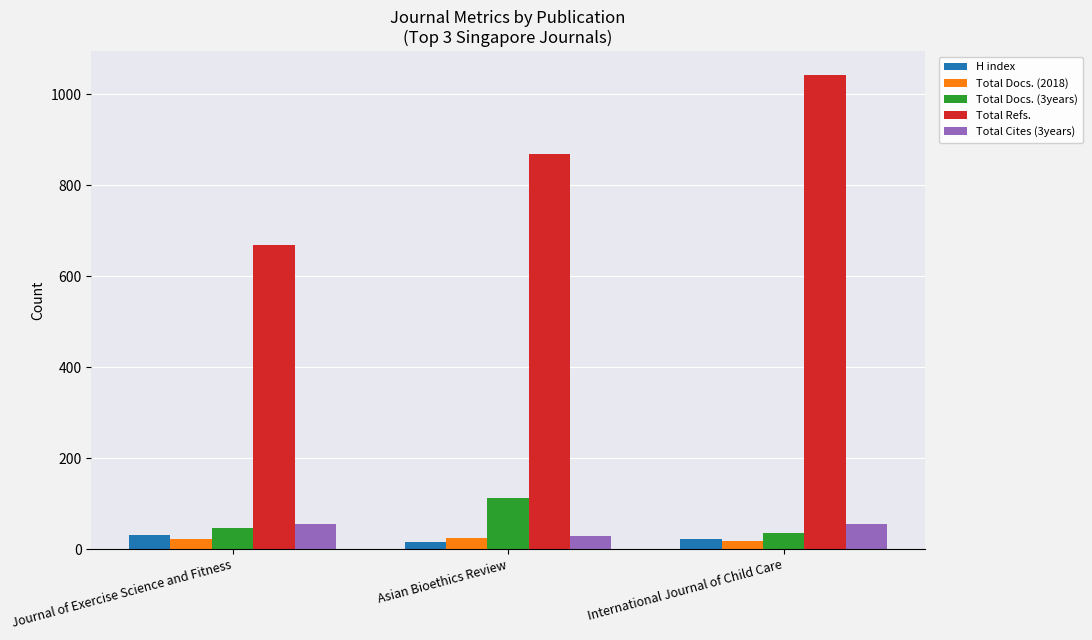

Which series has the widest spread of values?

Total Refs.